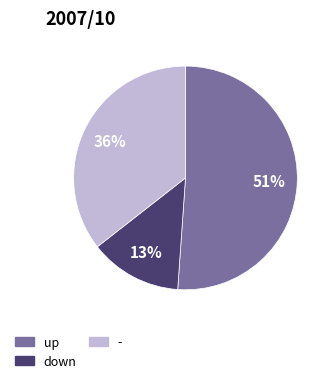

Do down and - together represent more than half of the pie?

No